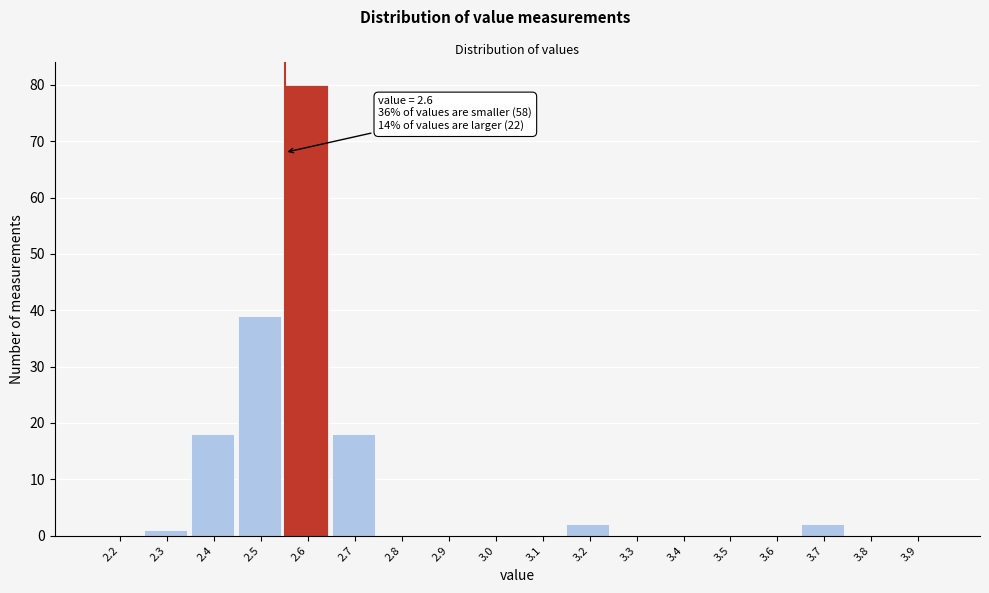

Reading right to left, extract all data points from this chart.

3.9=0	3.8=0	3.7=2	3.6=0	3.5=0	3.4=0	3.3=0	3.2=2	3.1=0	3.0=0	2.9=0	2.8=0	2.7=18	2.6=80	2.5=39	2.4=18	2.3=1	2.2=0